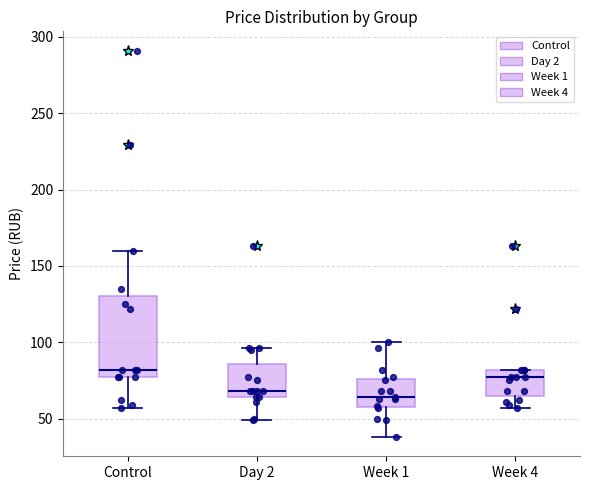

Where is the upper edge of the box for Control on the y-axis? The values are not printed on the chart, so give them approximately, as read against the axis.

130